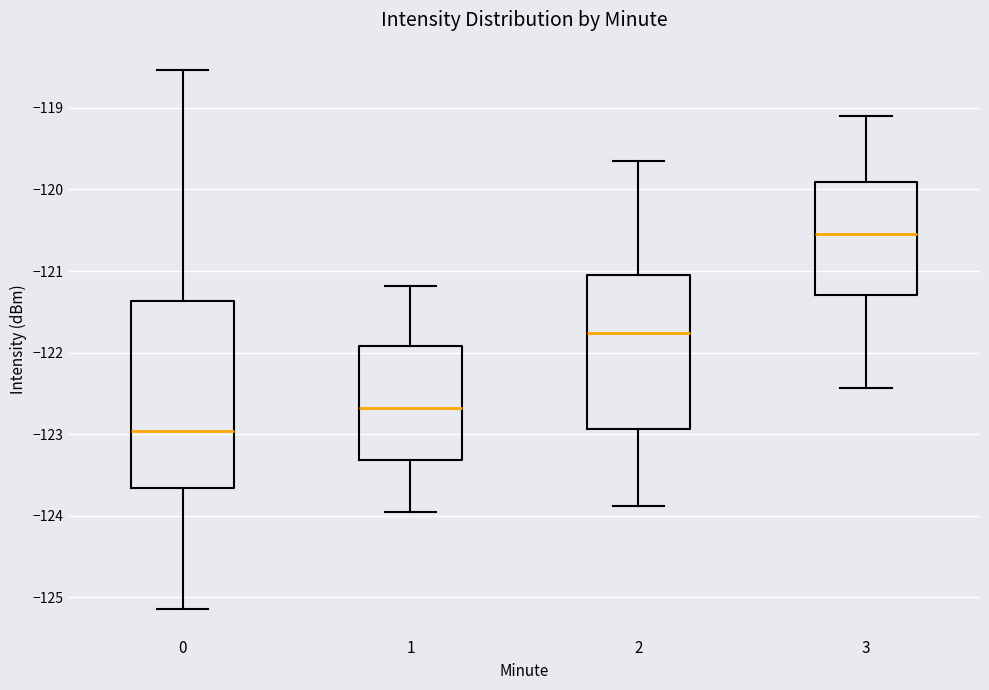

Comparing the boxes themselves (not the whiskers), which one is the tallest?

0